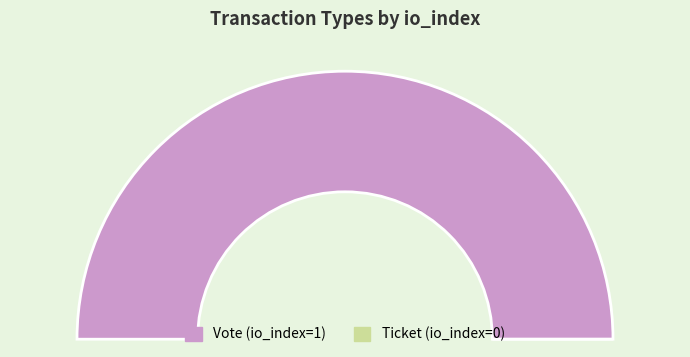

What is the majority slice?

Vote